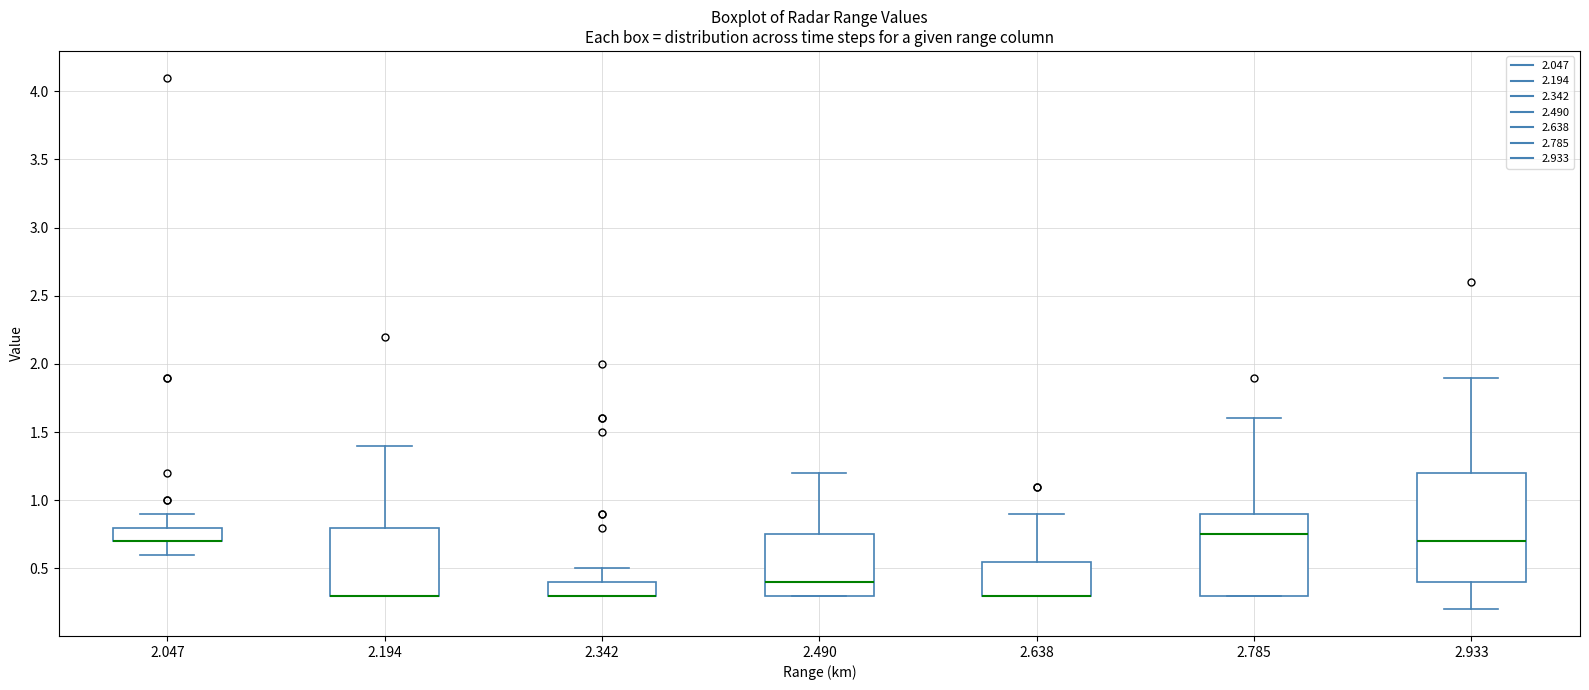

Reading left to right, transcribe this box plot: for each box, give where its median line is, the range the box spans, and where its two whiskers end, as read against the y-axis. The values are not printed on the chart, so give them approximately, as read against the axis.

2.047: median 0.70 (drawn on the box's lower edge), box 0.70 to 0.80, whiskers 0.60 to 0.90
2.194: median 0.30 (drawn on the box's lower edge), box 0.30 to 0.80, whiskers 0.30 to 1.40
2.342: median 0.30 (drawn on the box's lower edge), box 0.30 to 0.40, whiskers 0.30 to 0.50
2.490: median 0.40, box 0.30 to 0.75, whiskers 0.30 to 1.20
2.638: median 0.30 (drawn on the box's lower edge), box 0.30 to 0.55, whiskers 0.30 to 0.90
2.785: median 0.75, box 0.30 to 0.90, whiskers 0.30 to 1.60
2.933: median 0.70, box 0.40 to 1.20, whiskers 0.20 to 1.90